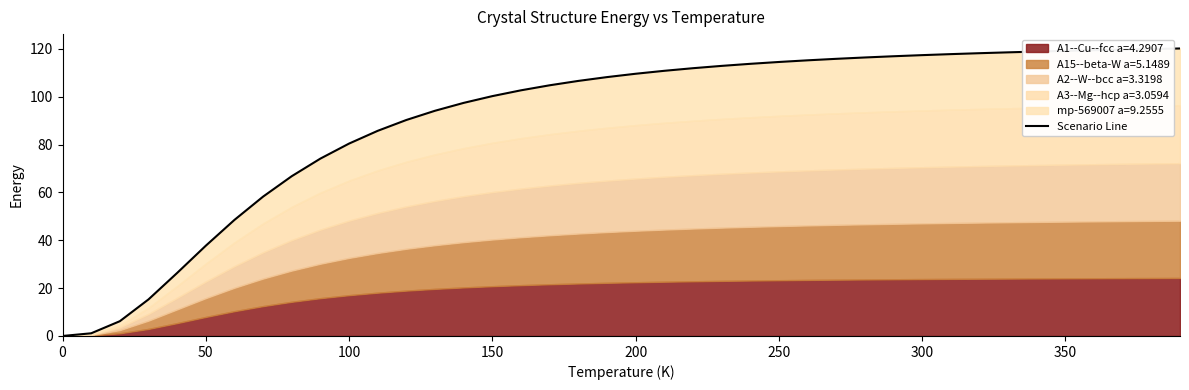

What is the label of the 2nd point from the left?

50